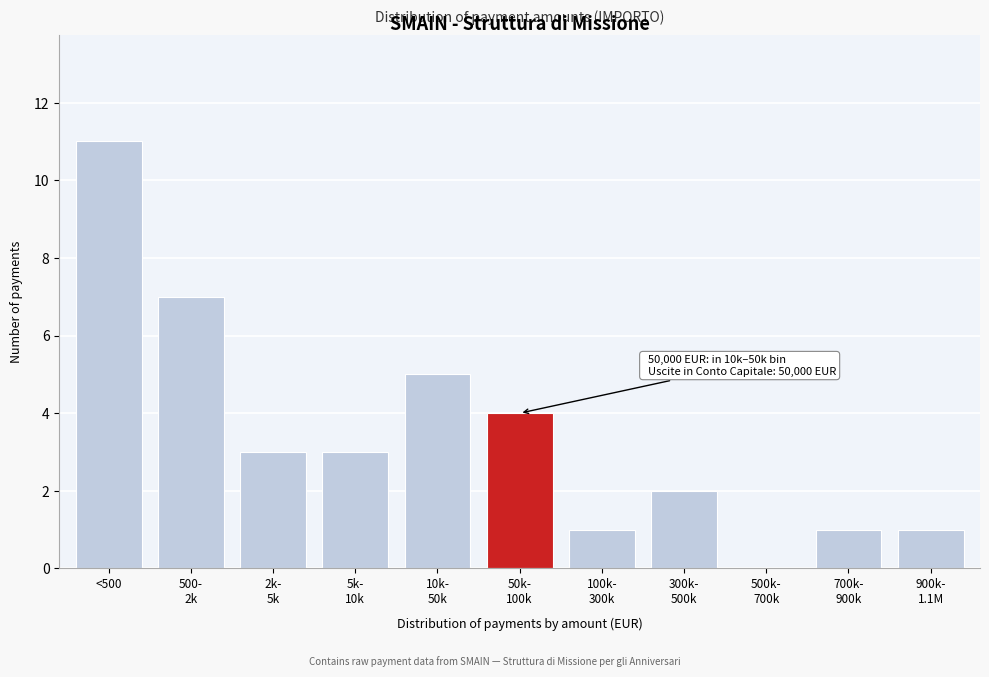

What is the approximate value at <500?

11